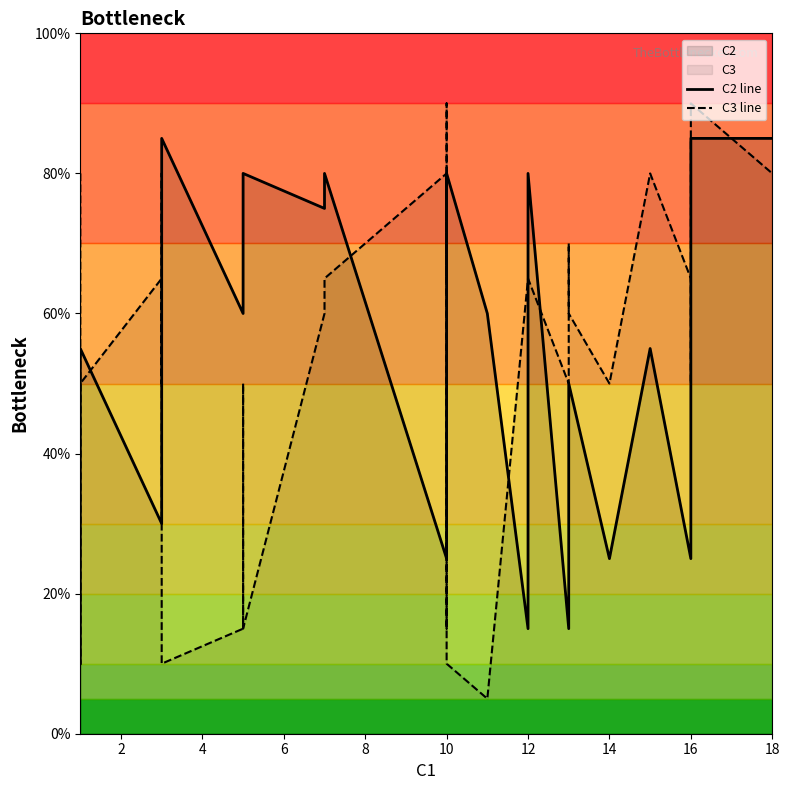

Does the chart have visible grid lines?

No